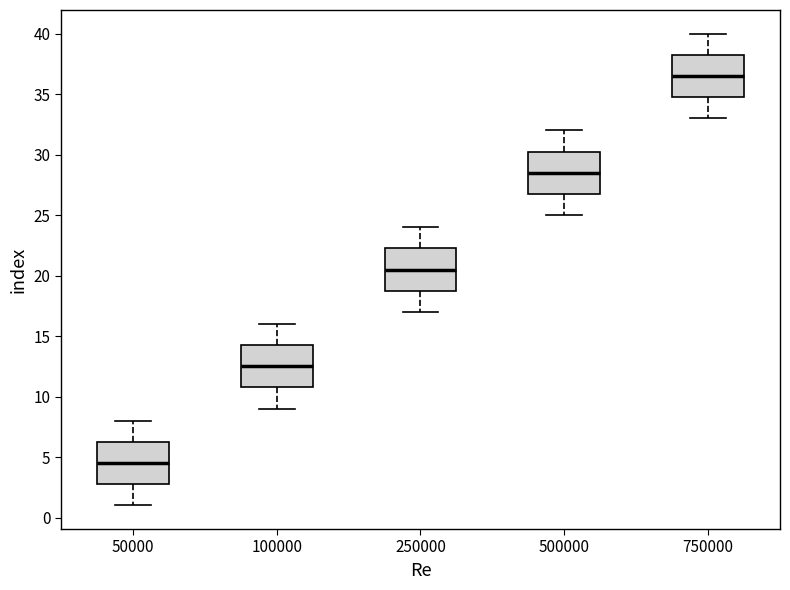

Reading left to right, transcribe this box plot: for each box, give where its median line is, the range the box spans, and where its two whiskers end, as read against the y-axis. The values are not printed on the chart, so give them approximately, as read against the axis.

50000: median 4.5, box 3.0 to 6.5, whiskers 1.0 to 8.0
100000: median 12.5, box 11.0 to 14.5, whiskers 9.0 to 16.0
250000: median 20.5, box 19.0 to 22.5, whiskers 17.0 to 24.0
500000: median 28.5, box 27.0 to 30.5, whiskers 25.0 to 32.0
750000: median 36.5, box 35.0 to 38.5, whiskers 33.0 to 40.0